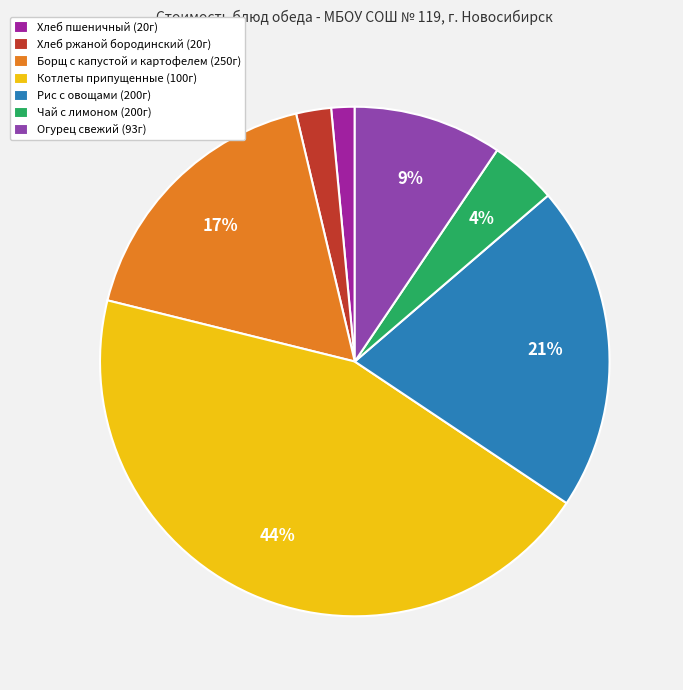

Which slice is the smallest?

Хлеб пшеничный (20г)